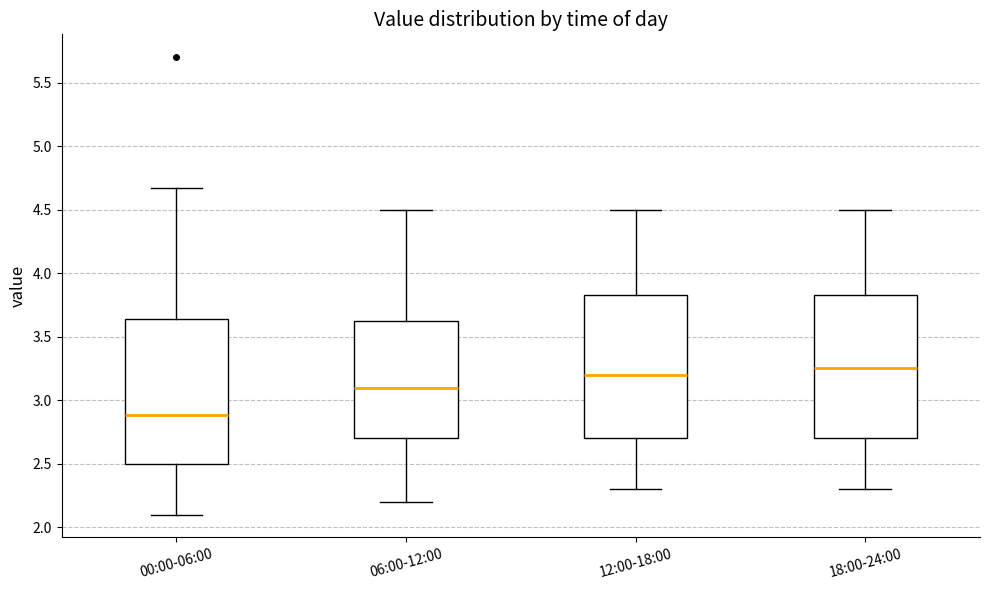

Where is the lower edge of the box for 12:00-18:00 on the y-axis? The values are not printed on the chart, so give them approximately, as read against the axis.

2.70